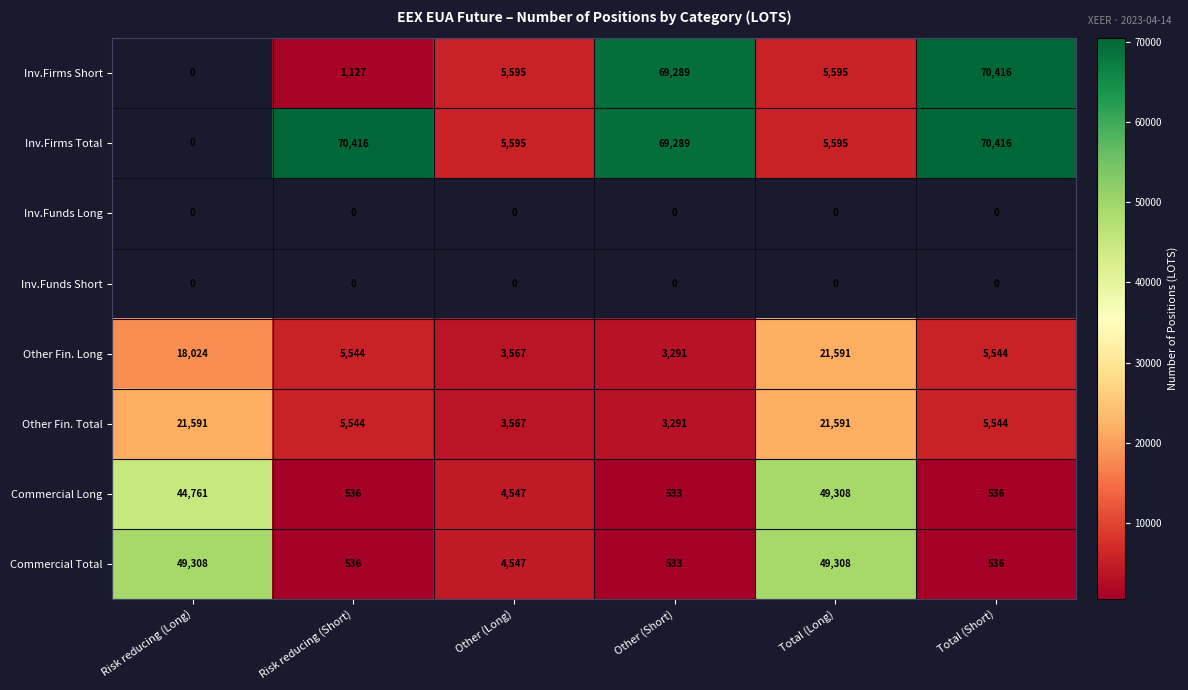

Which category has the lowest value in the Commercial Long series?

Other (Short)